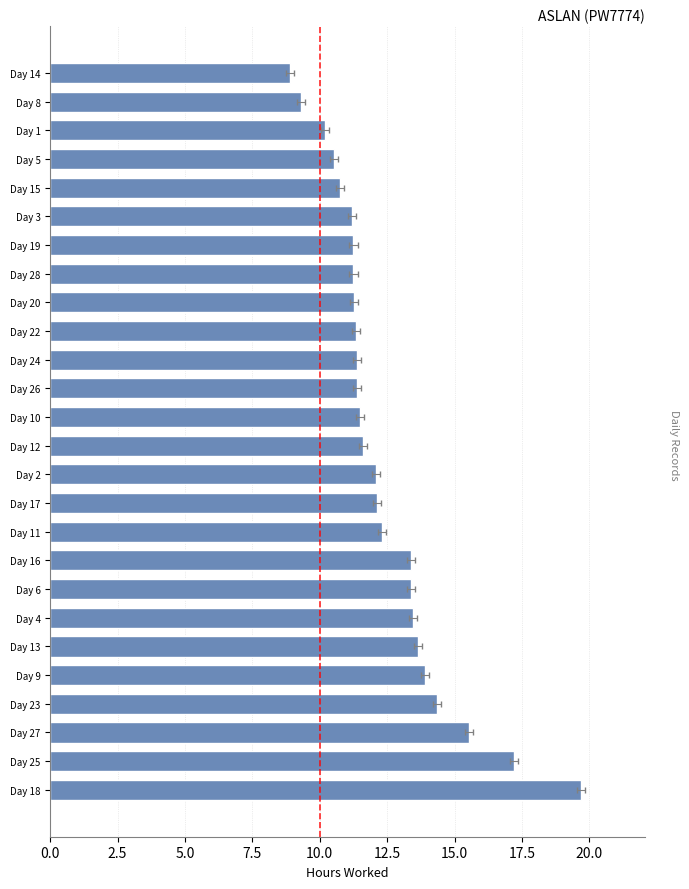

What position from the left is Day 9?

5